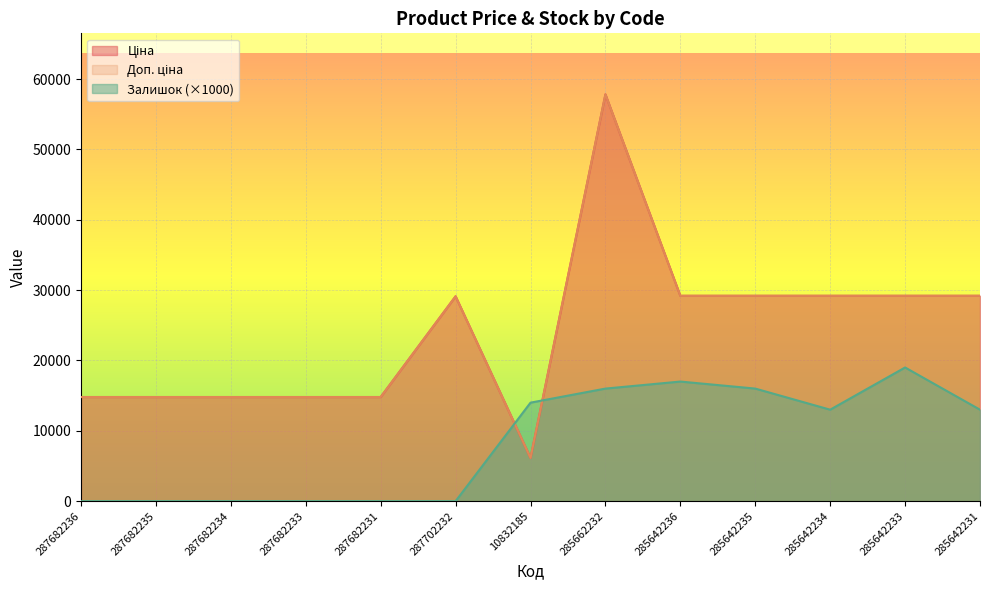

Count the number of data series in this chart.

3